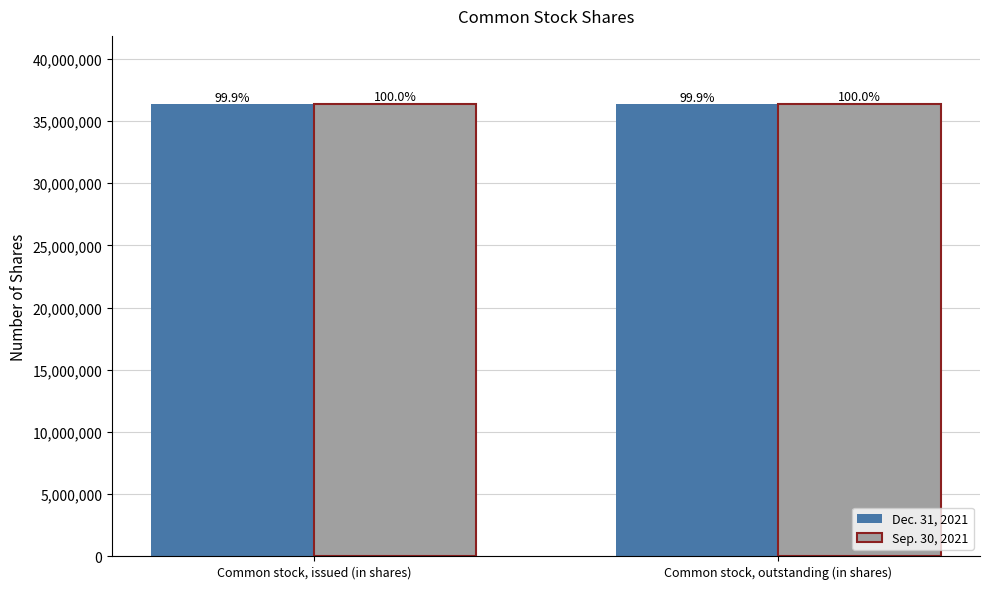

What is the value of the Dec. 31, 2021 bar at the 2nd from the left?

36371529